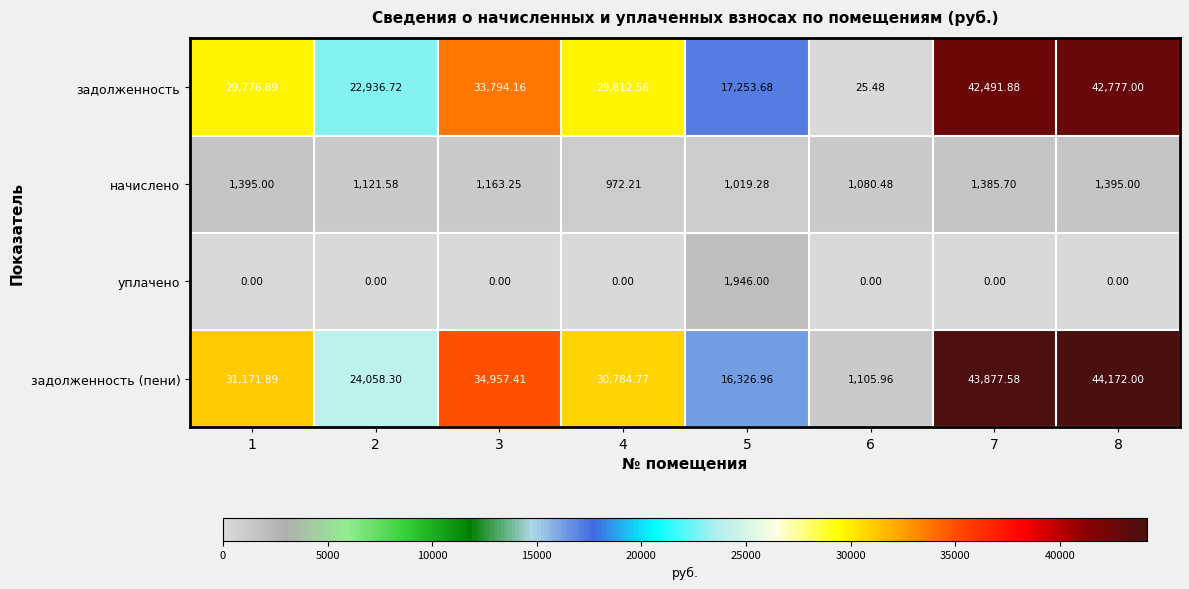

Which series changed the most between 7 and 8?

задолженность (пени)